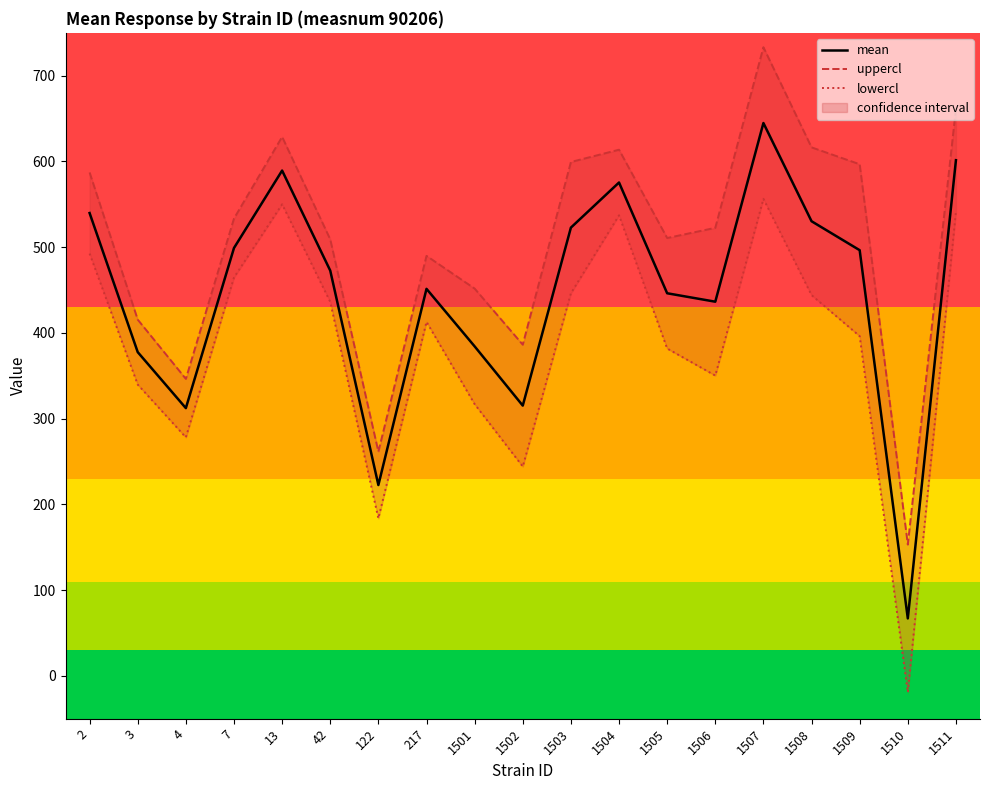

What is the average value of the lowercl series?

387.0